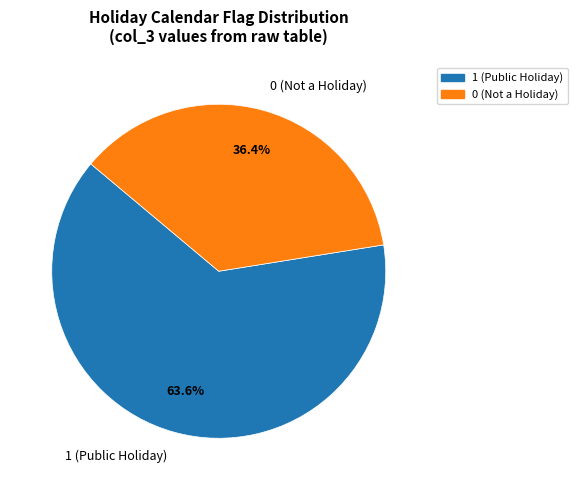

Is there a majority slice in this chart?

Yes